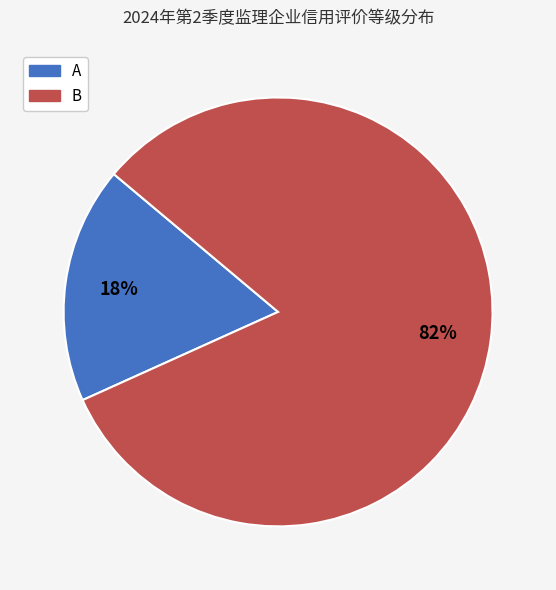

Do B and A together represent more than half of the pie?

Yes